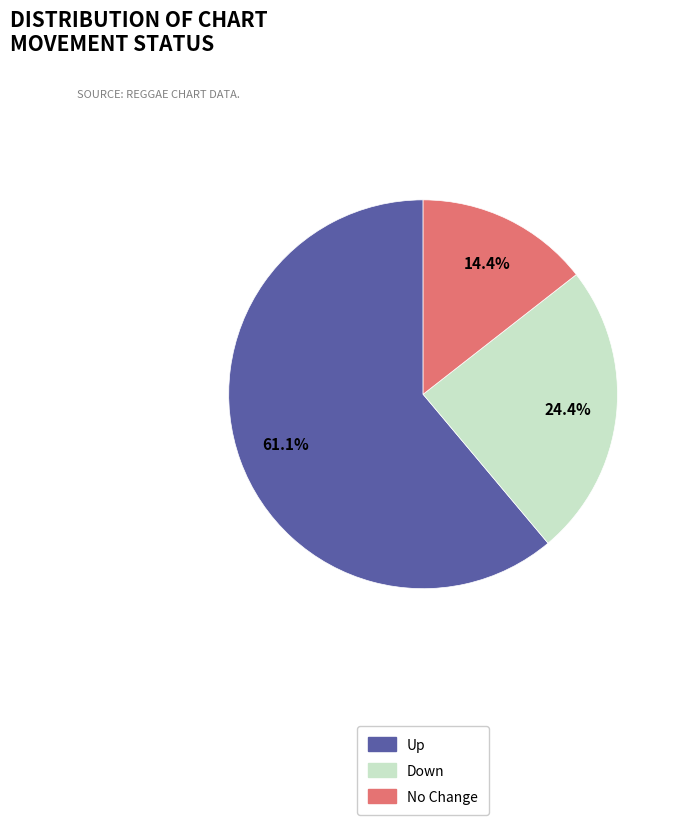

Between No Change and Up, which is larger?

Up